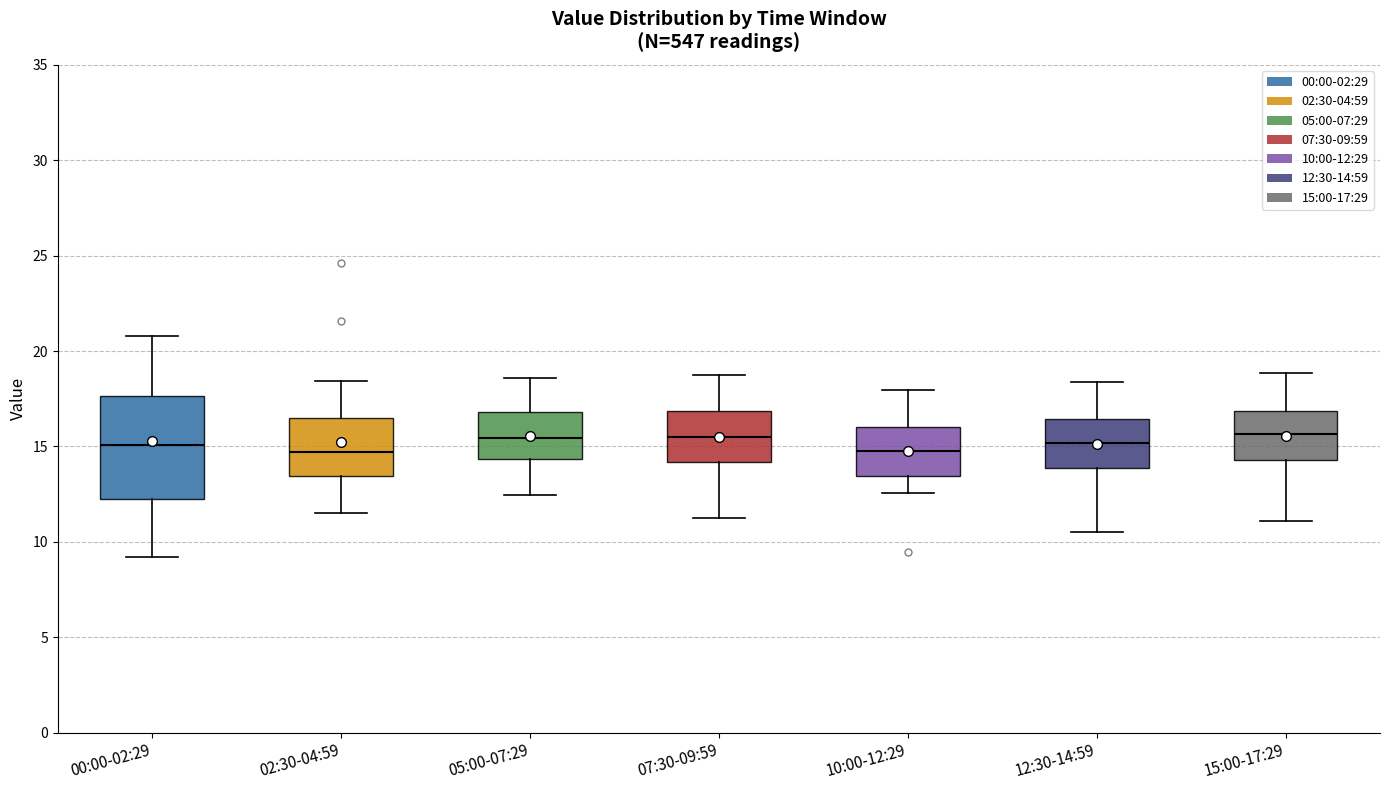

Reading left to right, transcribe this box plot: for each box, give where its median line is, the range the box spans, and where its two whiskers end, as read against the y-axis. The values are not printed on the chart, so give them approximately, as read against the axis.

00:00-02:29: median 15.0, box 12.5 to 17.5, whiskers 9.0 to 21.0
02:30-04:59: median 14.5, box 13.5 to 16.5, whiskers 11.5 to 18.5
05:00-07:29: median 15.5, box 14.5 to 17.0, whiskers 12.5 to 18.5
07:30-09:59: median 15.5, box 14.0 to 17.0, whiskers 11.0 to 18.5
10:00-12:29: median 15.0, box 13.5 to 16.0, whiskers 12.5 to 18.0
12:30-14:59: median 15.0, box 14.0 to 16.5, whiskers 10.5 to 18.5
15:00-17:29: median 15.5, box 14.5 to 17.0, whiskers 11.0 to 19.0